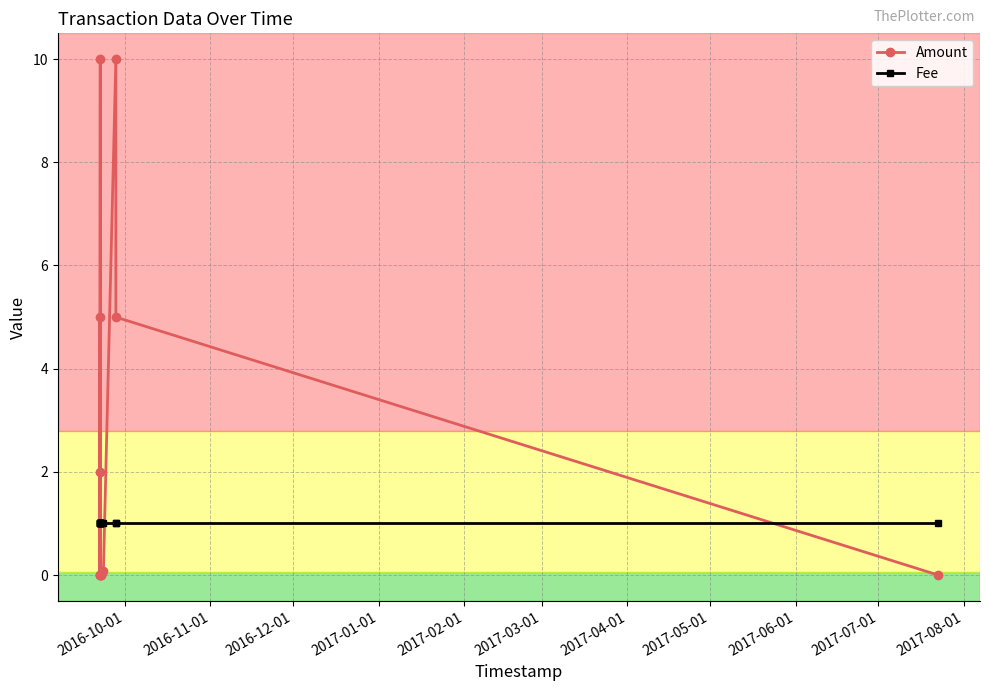

The value of Fee at 2016-11-01 is 0.5. True or false?

False